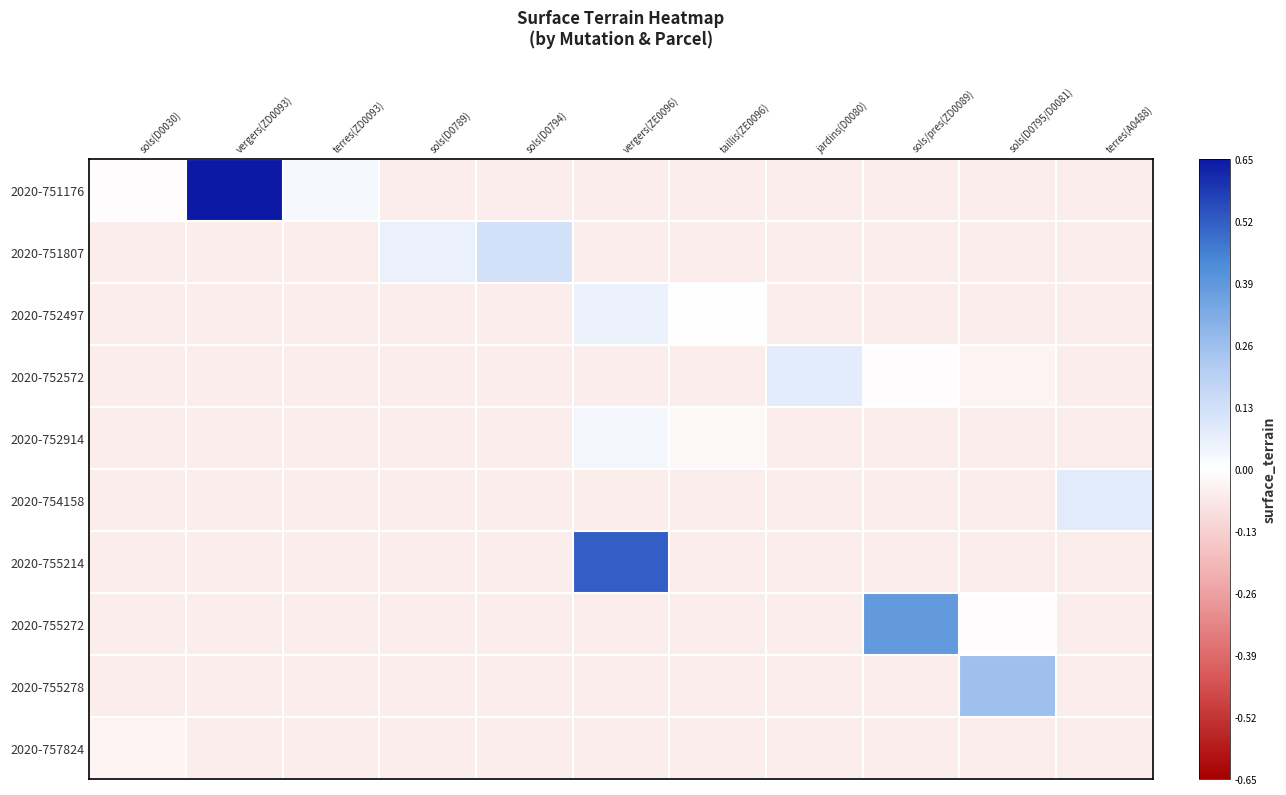

What is the minimum value shown in the chart?

-0.1